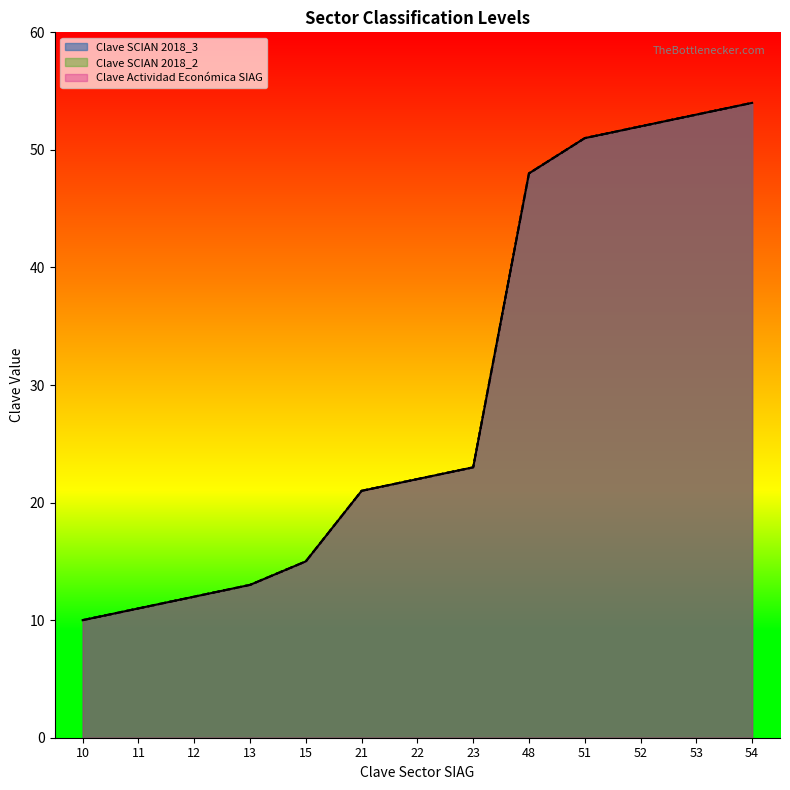

Reading left to right, transcribe all the data shown in this chart.

Clave SCIAN 2018_3: 10=10	11=11	12=12	13=13	15=15	21=21	22=22	23=23	48=48	51=51	52=52	53=53	54=54
Clave SCIAN 2018_2: 10=10	11=11	12=12	13=13	15=15	21=21	22=22	23=23	48=48	51=51	52=52	53=53	54=54
Clave Actividad Económica SIAG: 10=10	11=11	12=12	13=13	15=15	21=21	22=22	23=23	48=48	51=51	52=52	53=53	54=54